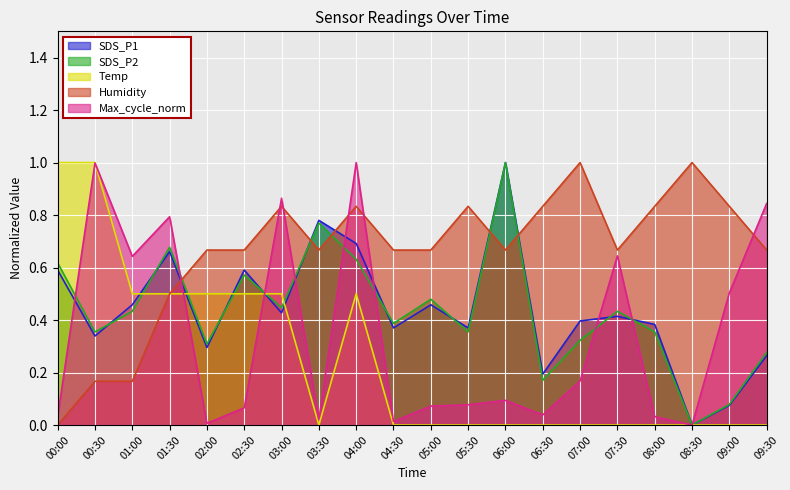

The value of Humidity at 05:00 is 0.5. True or false?

False